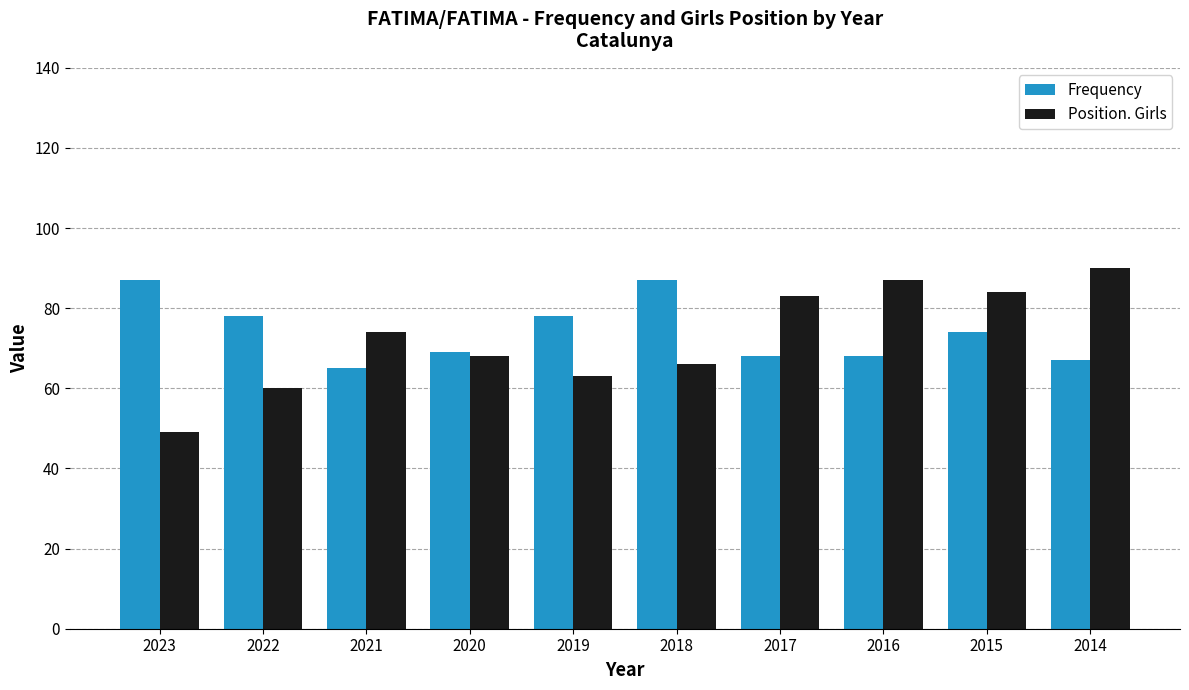

What is the highest value of the Frequency series?

87